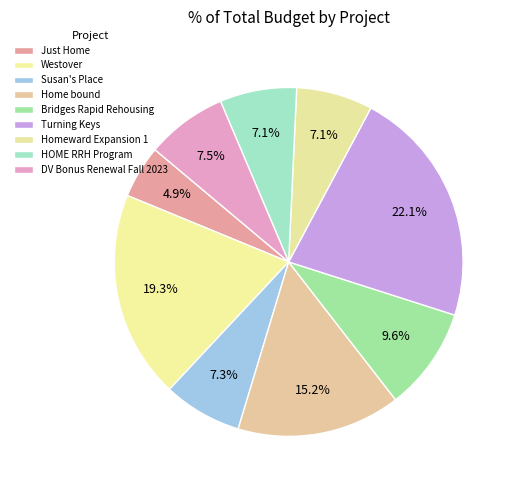

Is it true that Homeward Expansion 1 is 22% of the pie?

False